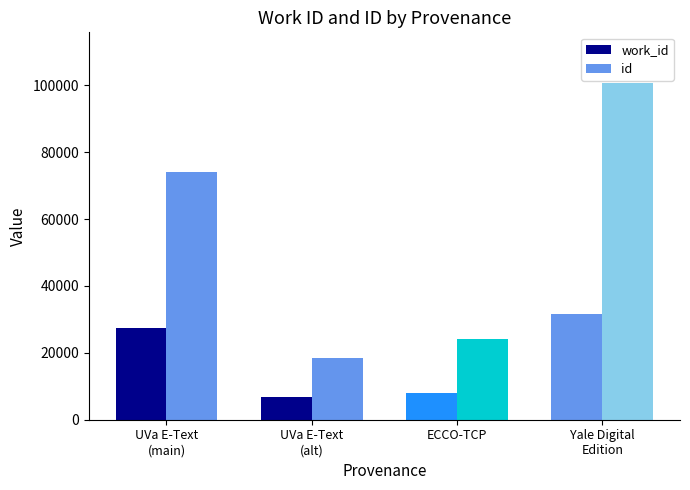

What position from the right is Yale Digital
Edition?

1